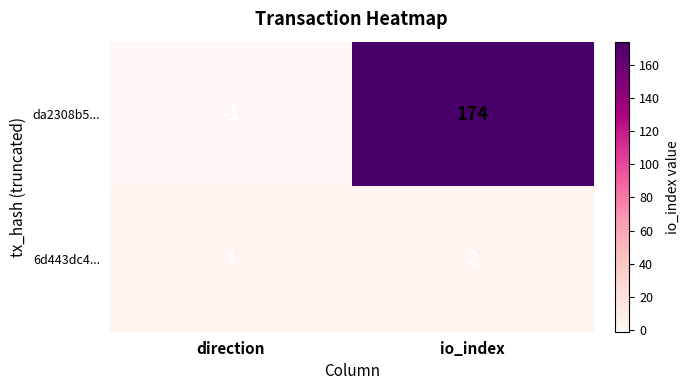

True or false: da2308b5... has a value of -1 at direction.

True